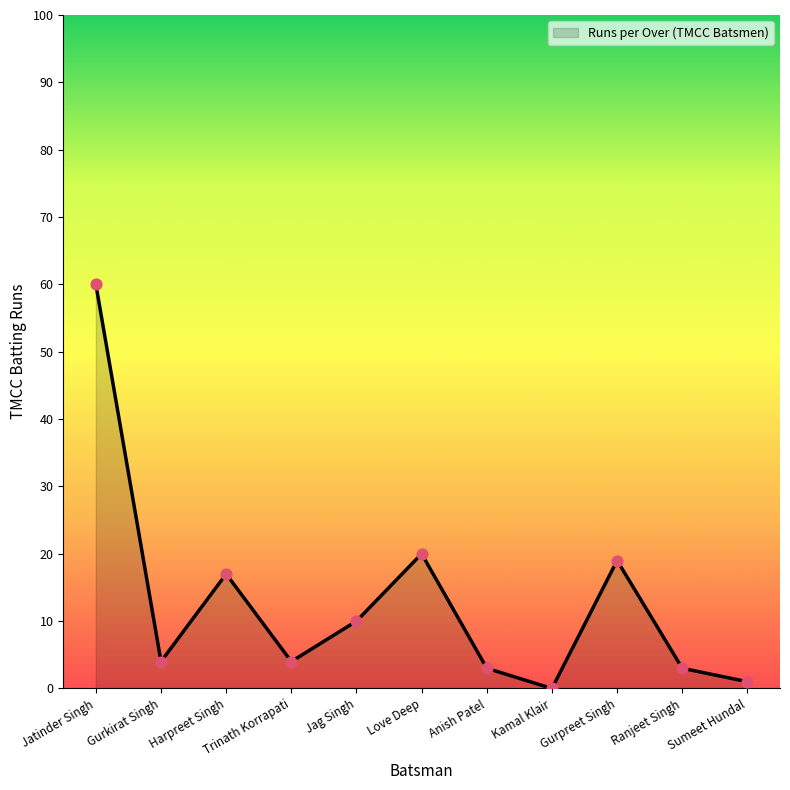

What is the change in value from Anish Patel to Sumeet Hundal?

-2